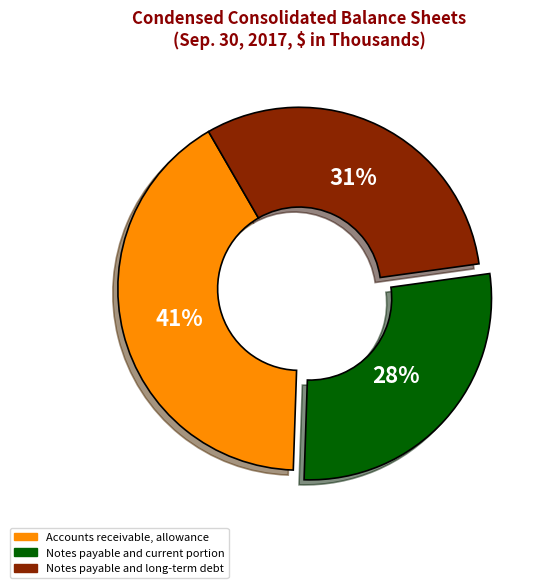

Does Notes payable and long-term debt account for over 50% of the chart?

No